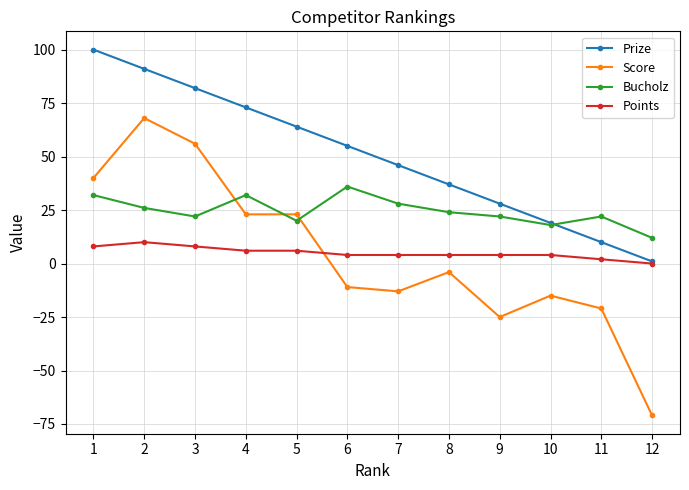

Which category has the lowest value in the Prize series?

12